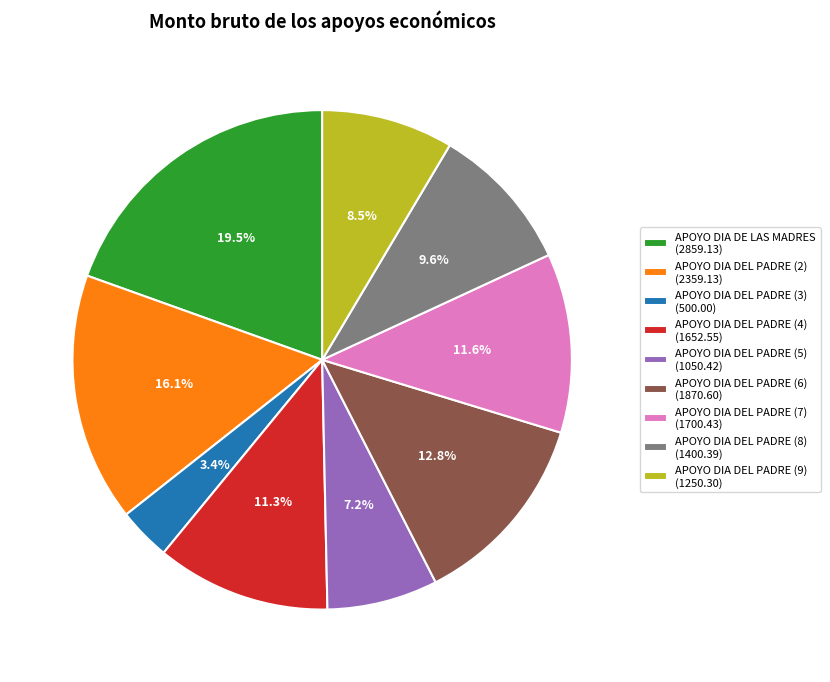

Does any single category account for the majority?

No